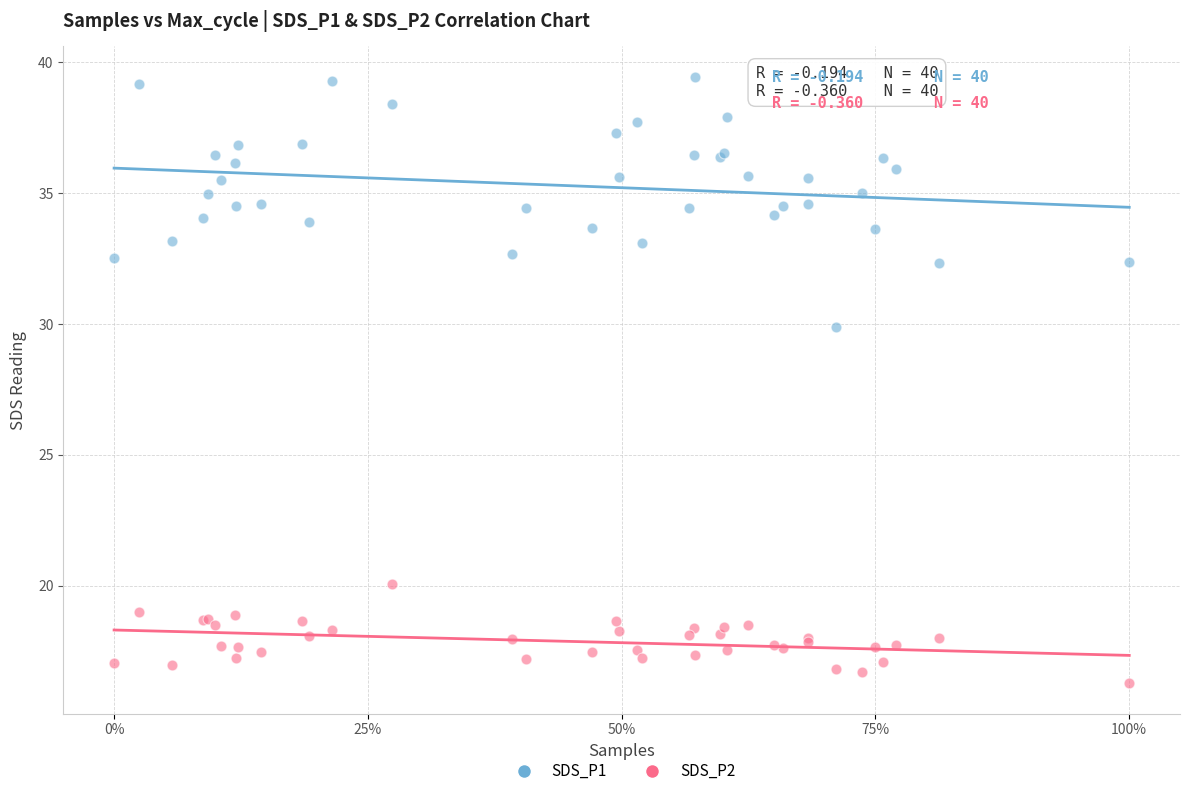

Across all series, what Y value is closest to 27?

29.9